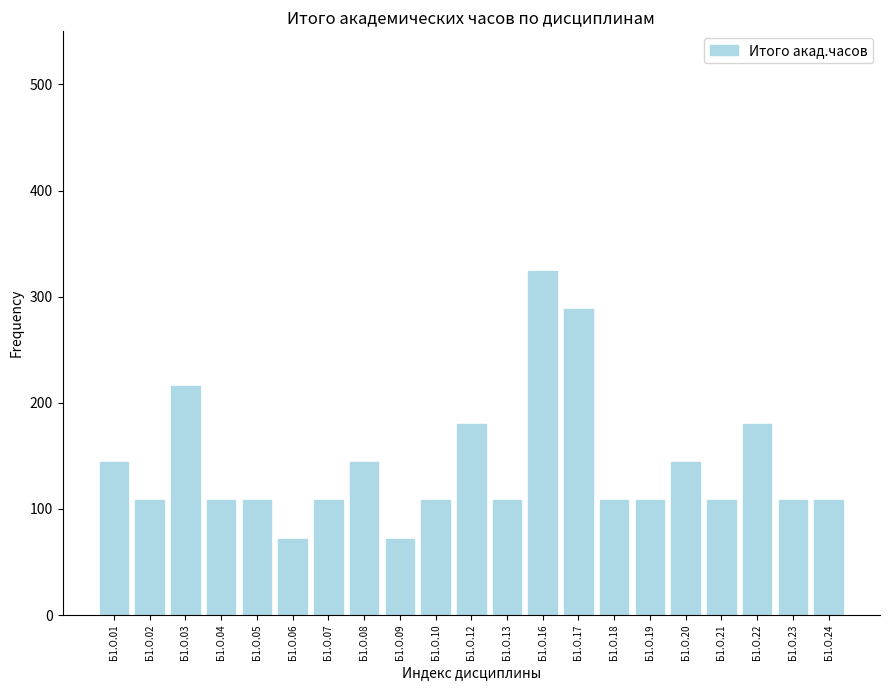

What is the difference between the values at Б1.О.03 and Б1.О.18?

108